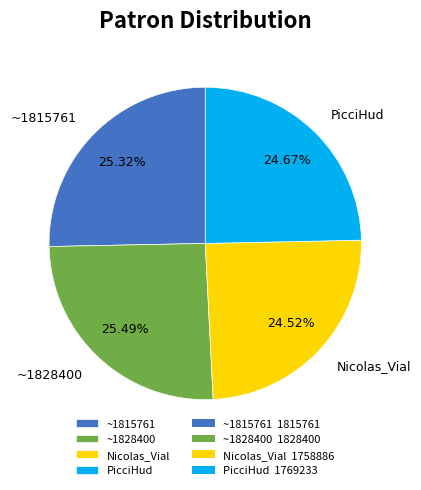

Between Nicolas_Vial and ~1815761, which is larger?

~1815761